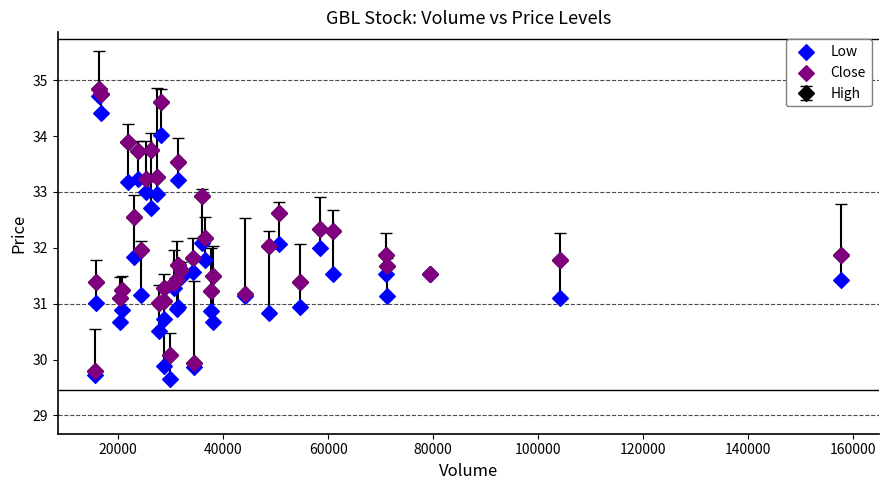

Which series reaches the minimum Y coordinate?

Low